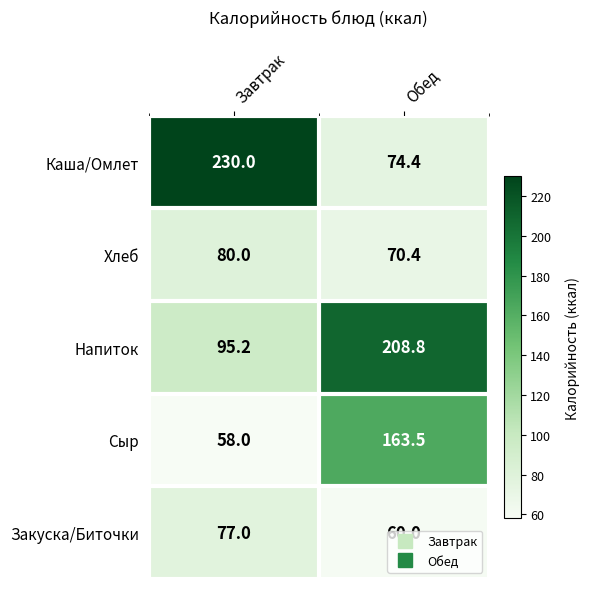

What is the maximum value for Хлеб?

80.0